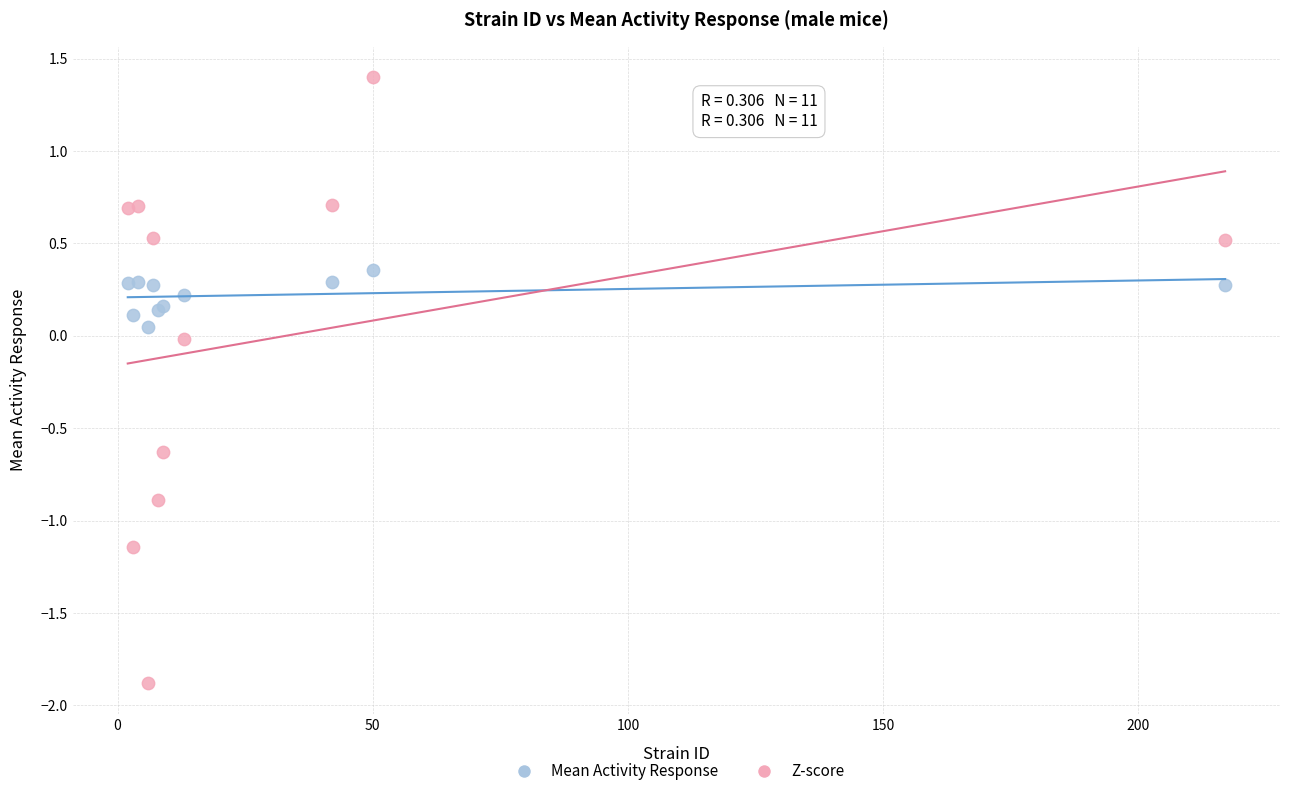

What is the X range (max minus min) for the scatter plot?

215.0